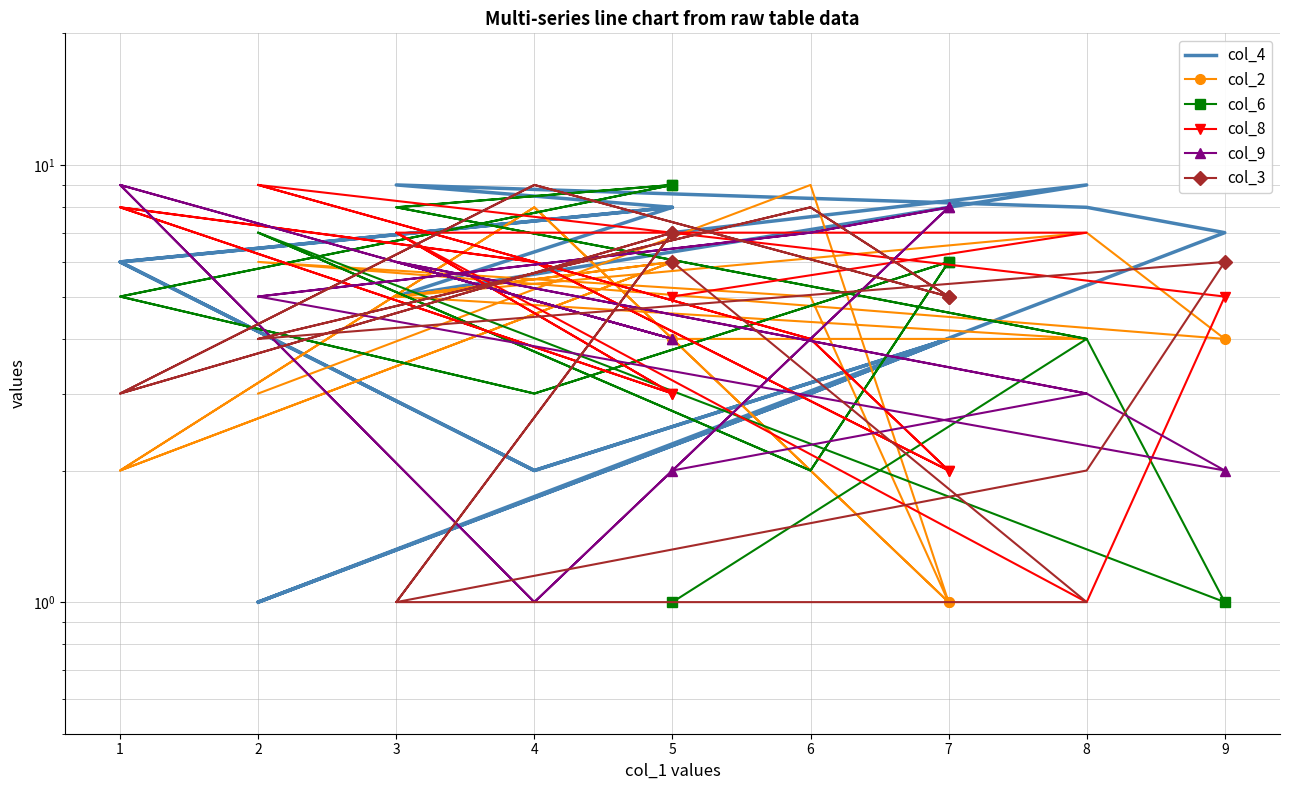

In col_6, how many points are higher than both neighbors (excluding endpoints)?

5